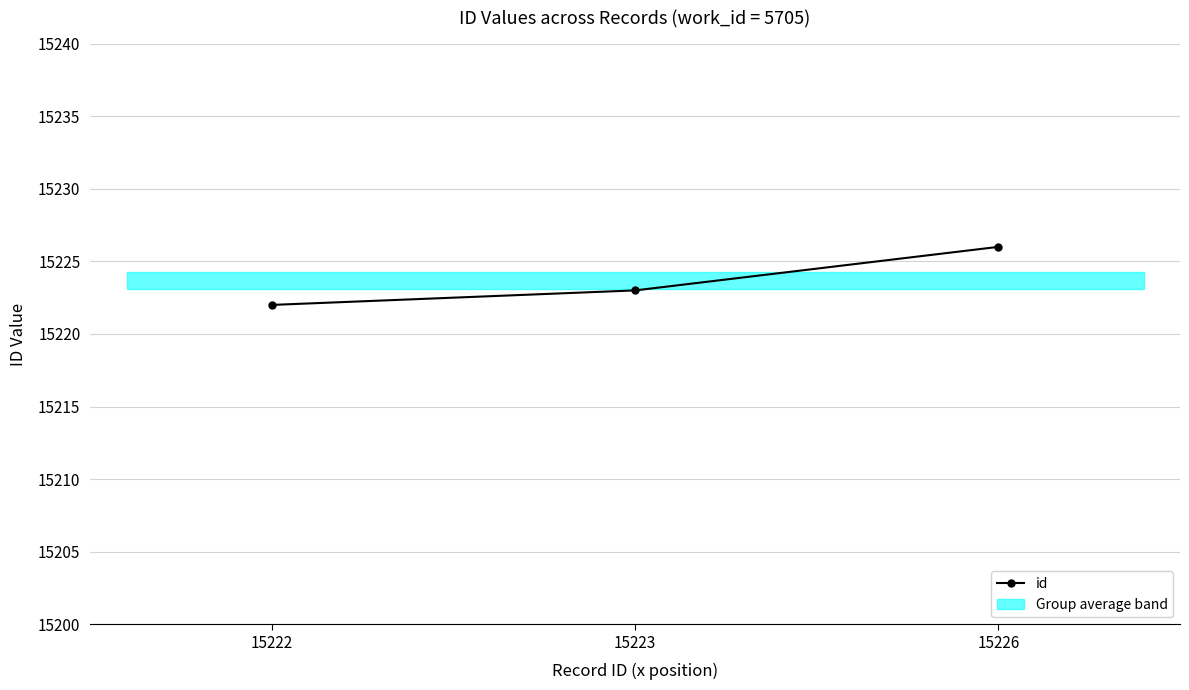

Rank the categories by value from lowest to highest.

15222, 15223, 15226